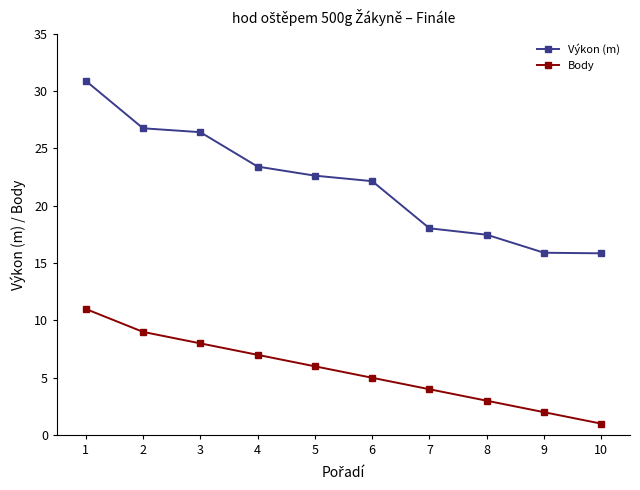

How many lines are shown in the chart?

2